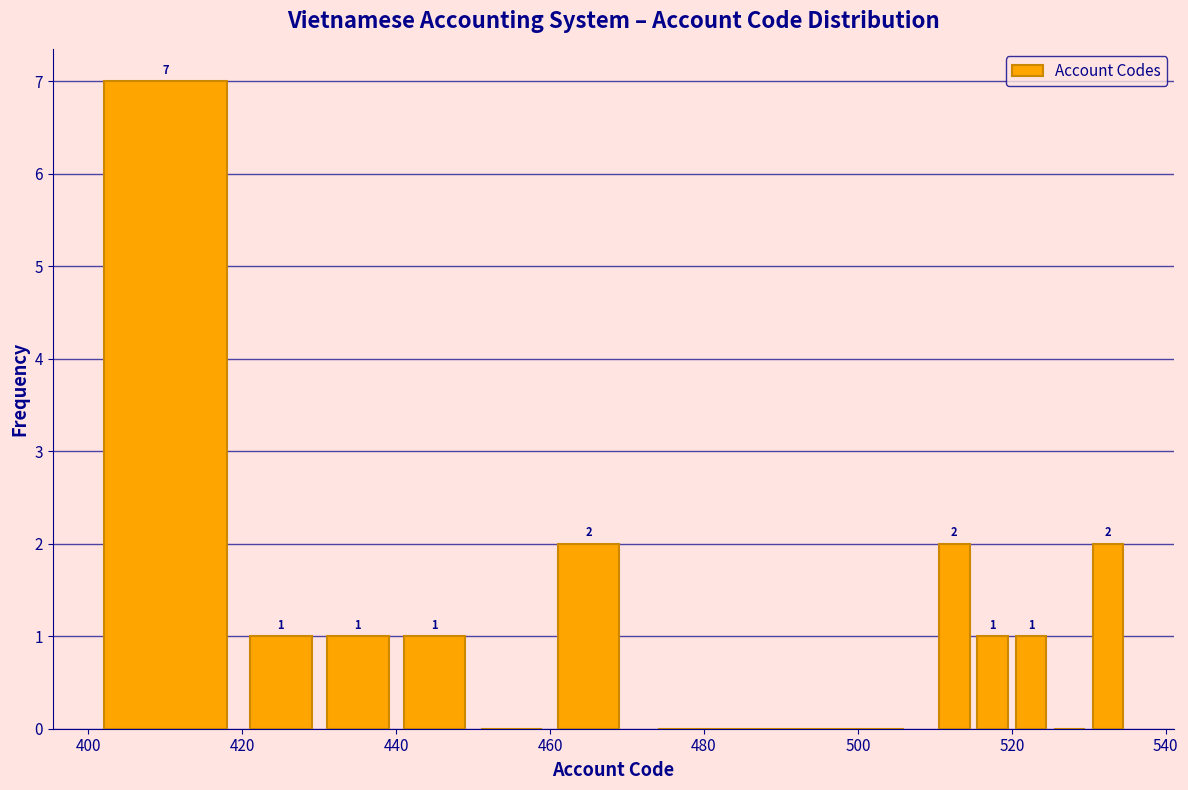

Read against the x-axis, roughly where is the centre of the tallest bar?

410